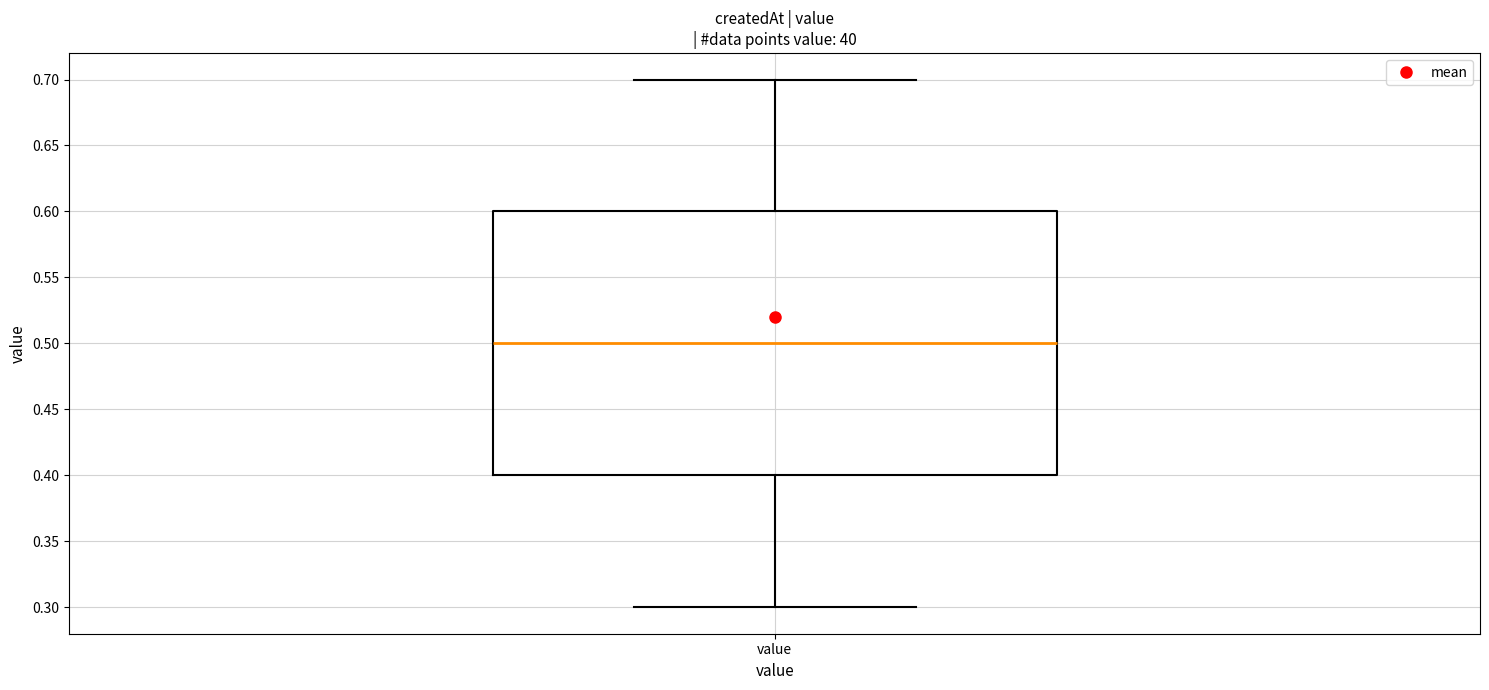

Read this box plot against the y-axis: the position of the median line, the range covered by the box, and the ends of both whiskers. The values are not printed on the chart, so give them approximately, as read against the axis.

median 0.5, box 0.4 to 0.6, whiskers 0.3 to 0.7